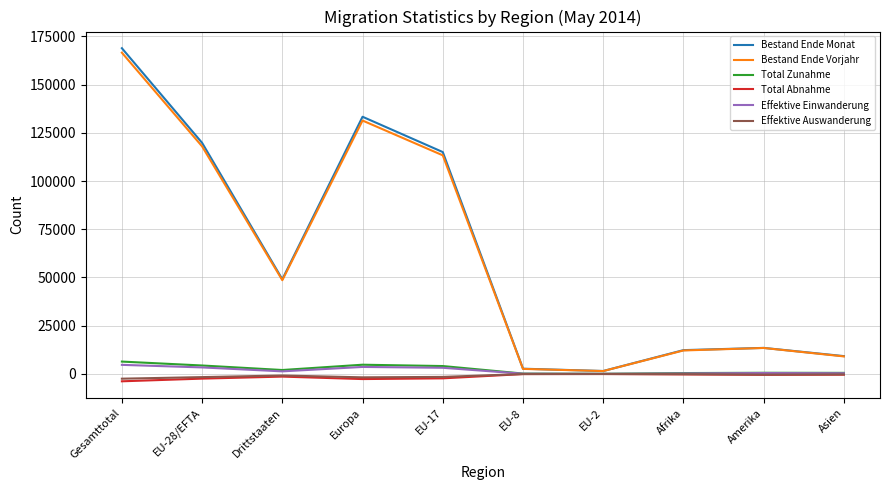

What is the highest value of the Bestand Ende Monat series?

168831